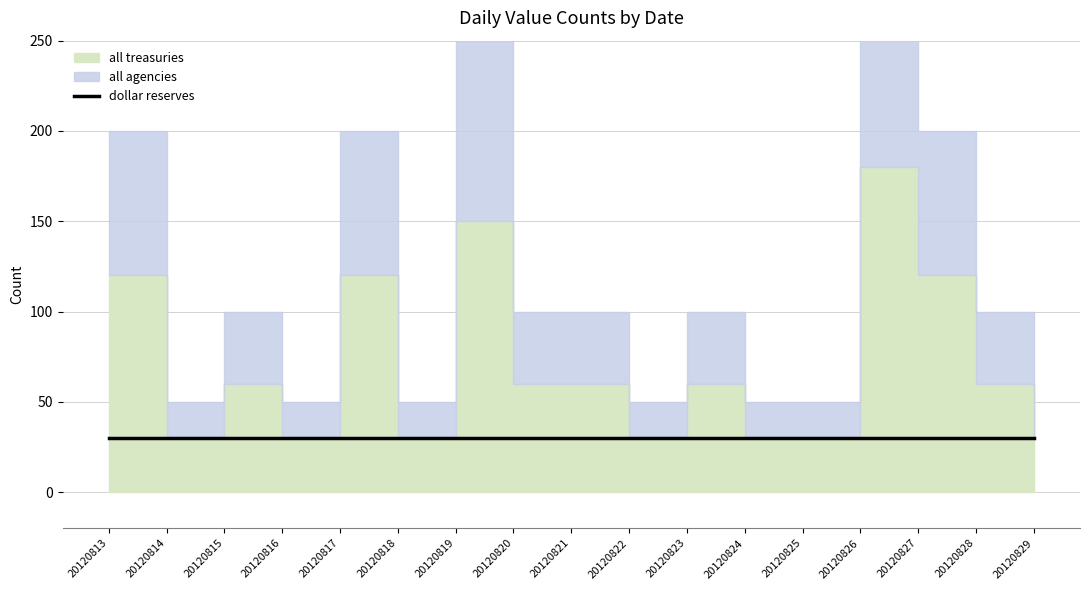

What are all the series names shown in the legend?

all treasuries, all agencies, dollar reserves